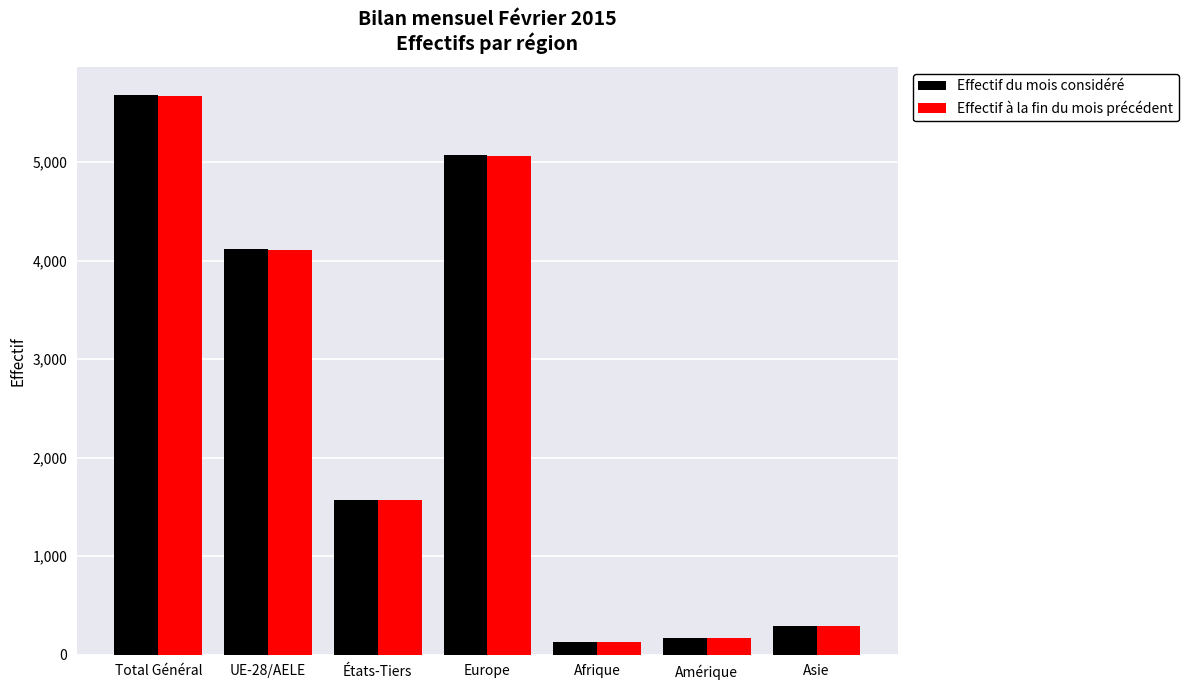

What are all the series names shown in the legend?

Effectif du mois considéré, Effectif à la fin du mois précédent